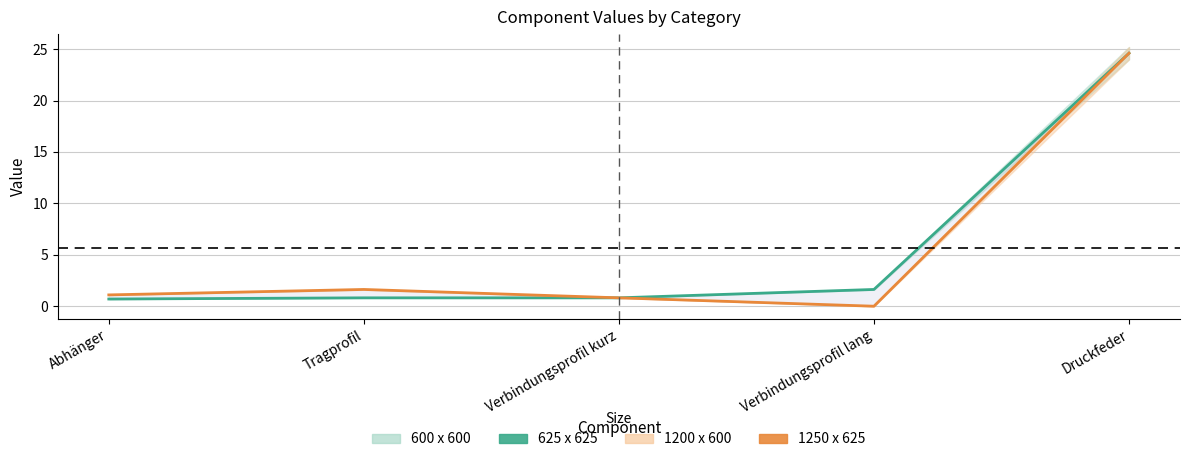

What is the sum of all 625 x 625 values?

28.6